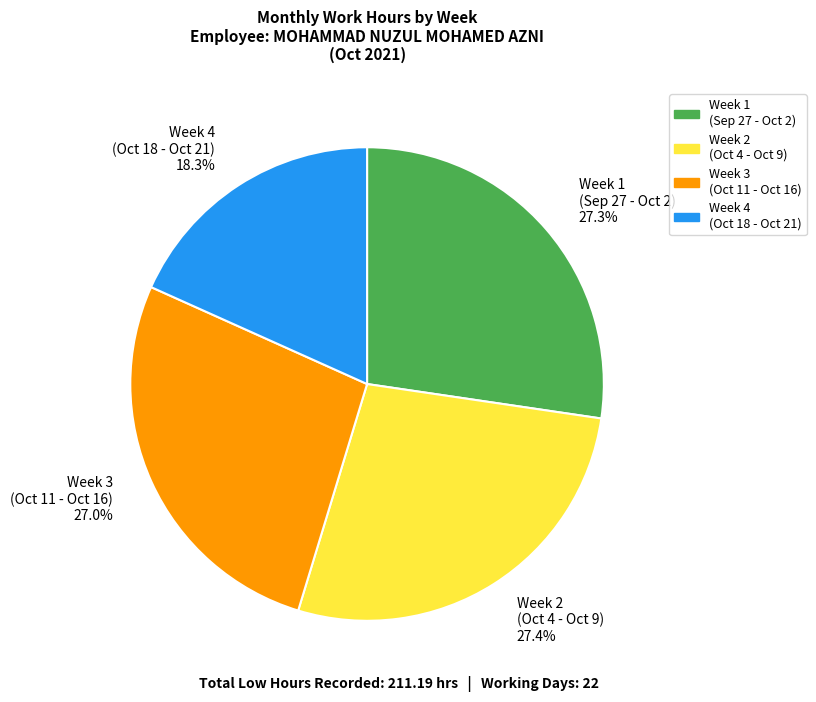

Which category has the smallest portion of the pie?

Week 4 (Oct 18 - Oct 21)